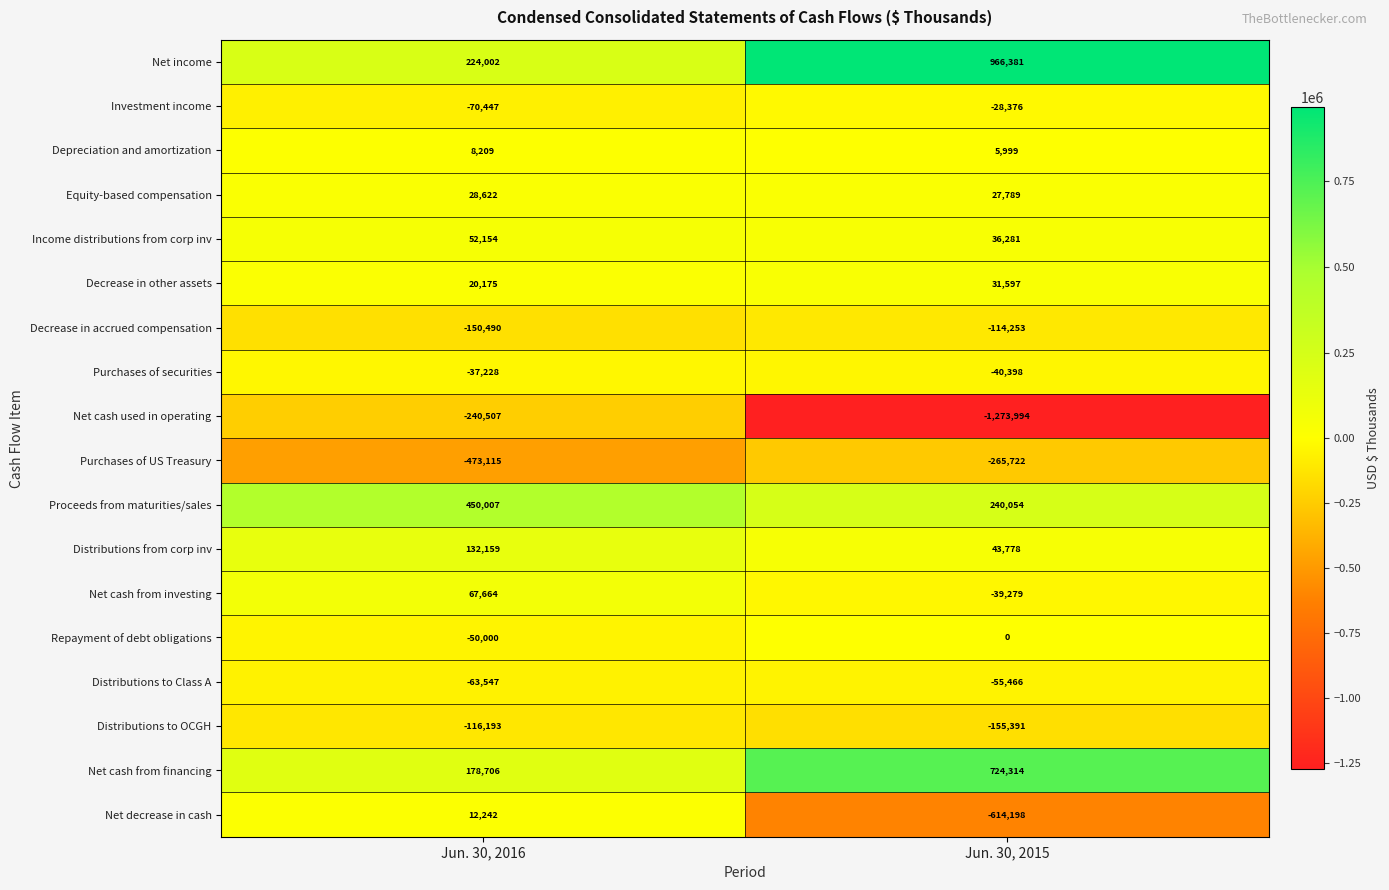

Which series has the largest total across all categories?

Net income